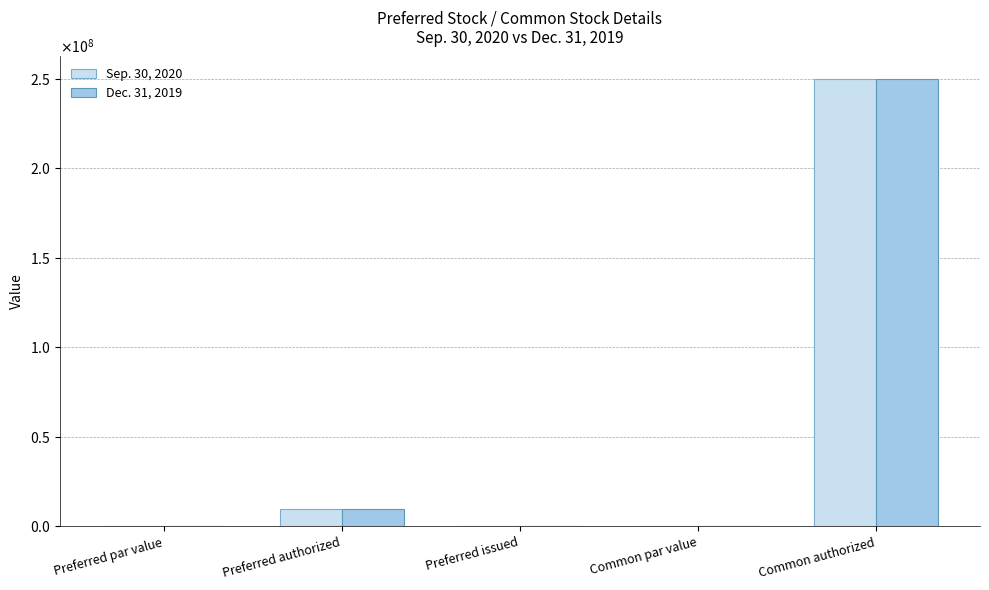

What are all the series names shown in the legend?

Sep. 30, 2020, Dec. 31, 2019